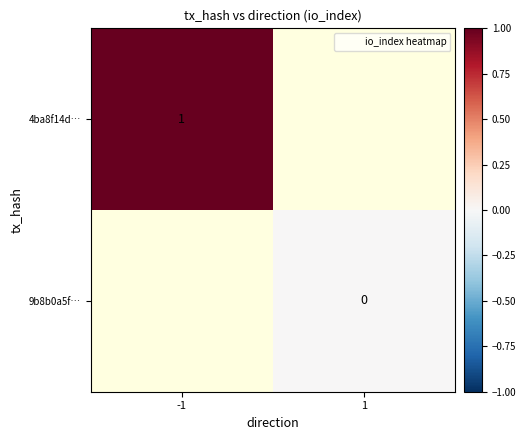

Is the value of 4ba8f14d… at -1 greater than the value of 9b8b0a5f… at 1?

Yes